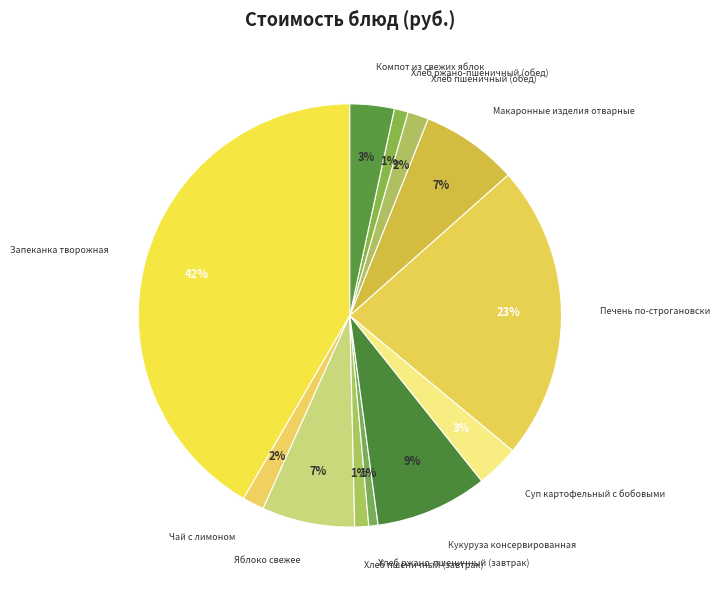

Which category has the smallest portion of the pie?

Хлеб ржано-пшеничный (завтрак)